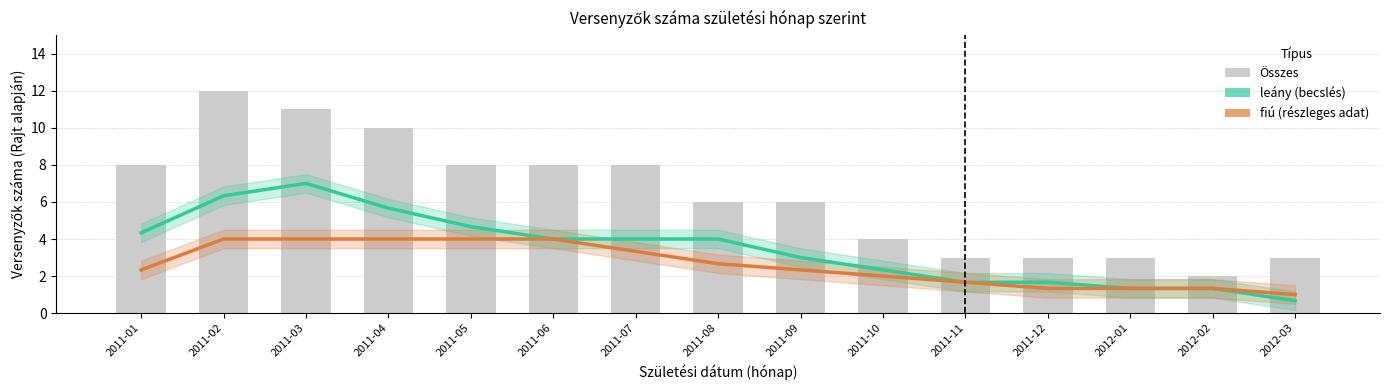

The leány series shows 4.5 at 2011-09. True or false?

False